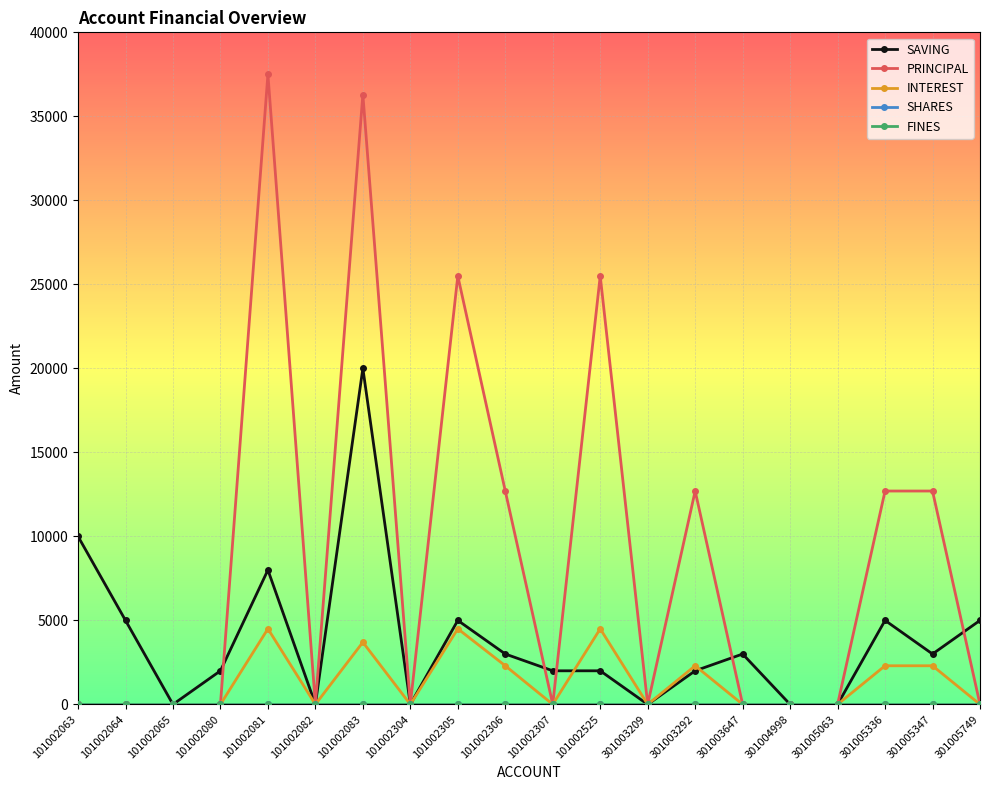

Between 101002306 and 101002307, which is larger?

101002306